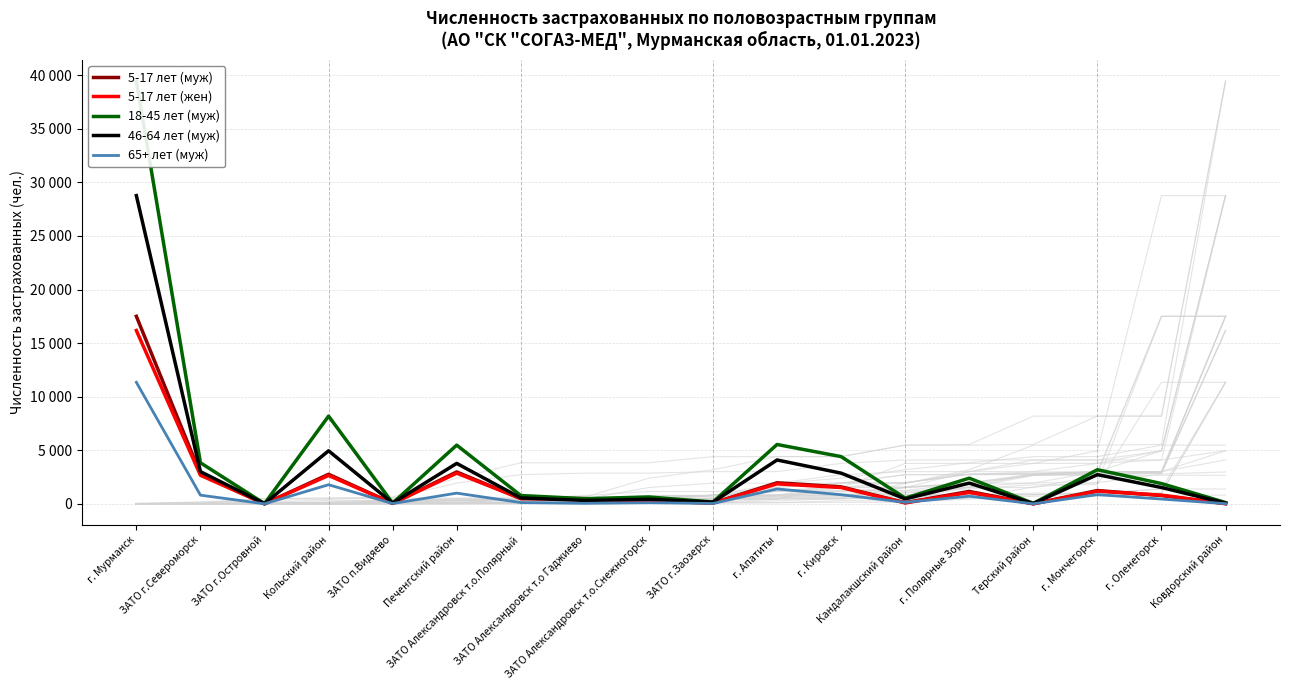

Which series has the largest range (max minus min)?

18-45 лет (муж)